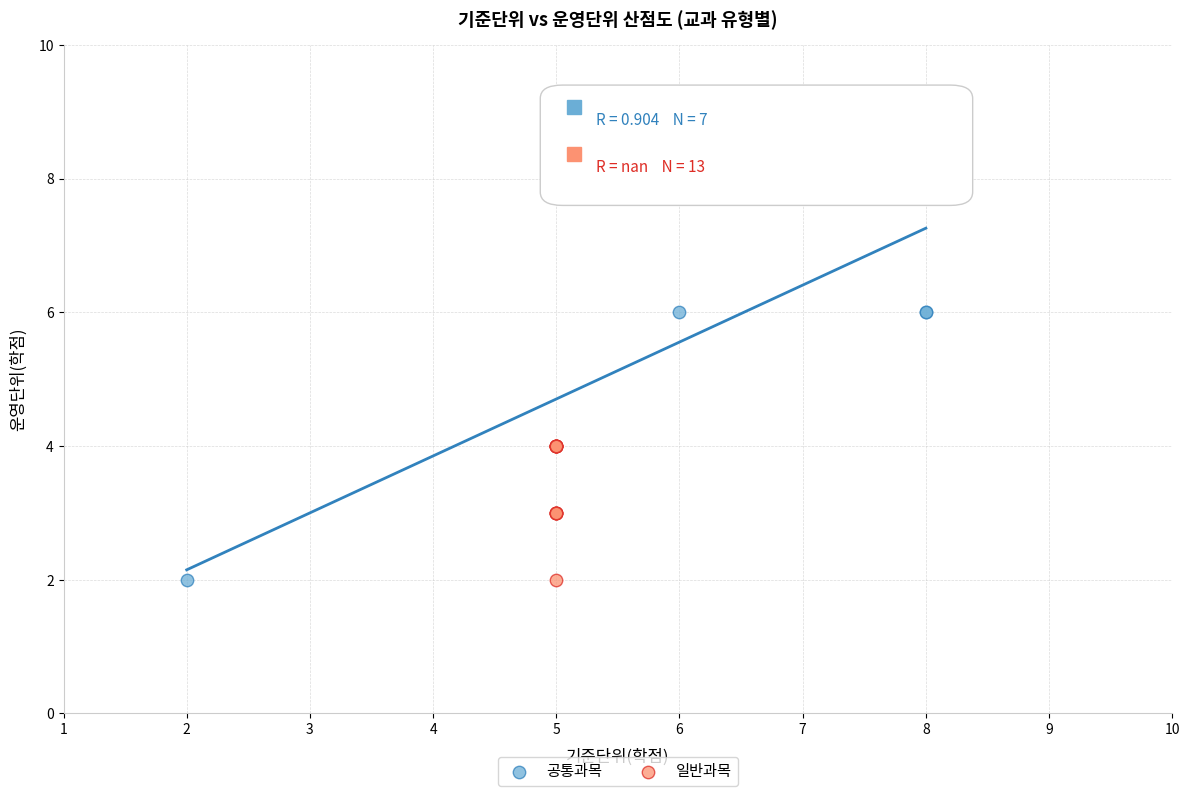

What are all the series names shown in the legend?

공통과목, 일반과목